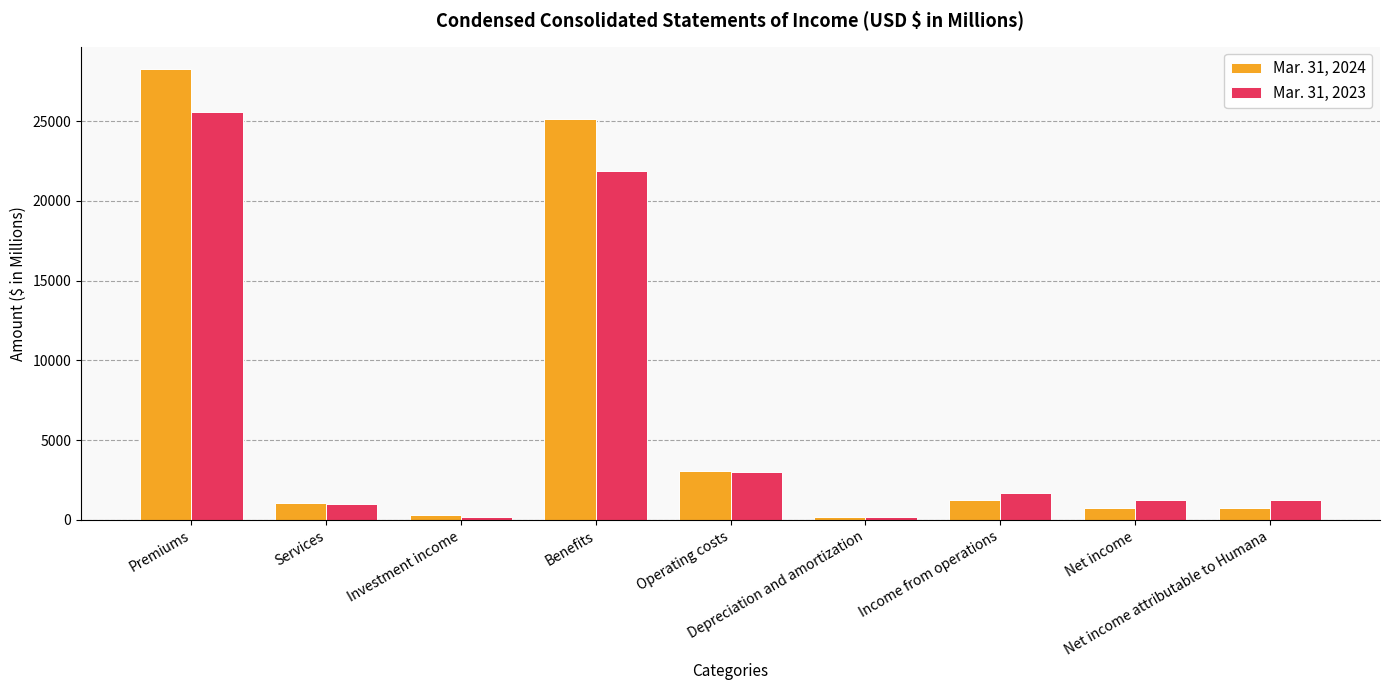

How many data points in Mar. 31, 2023 are less than 1239?

4